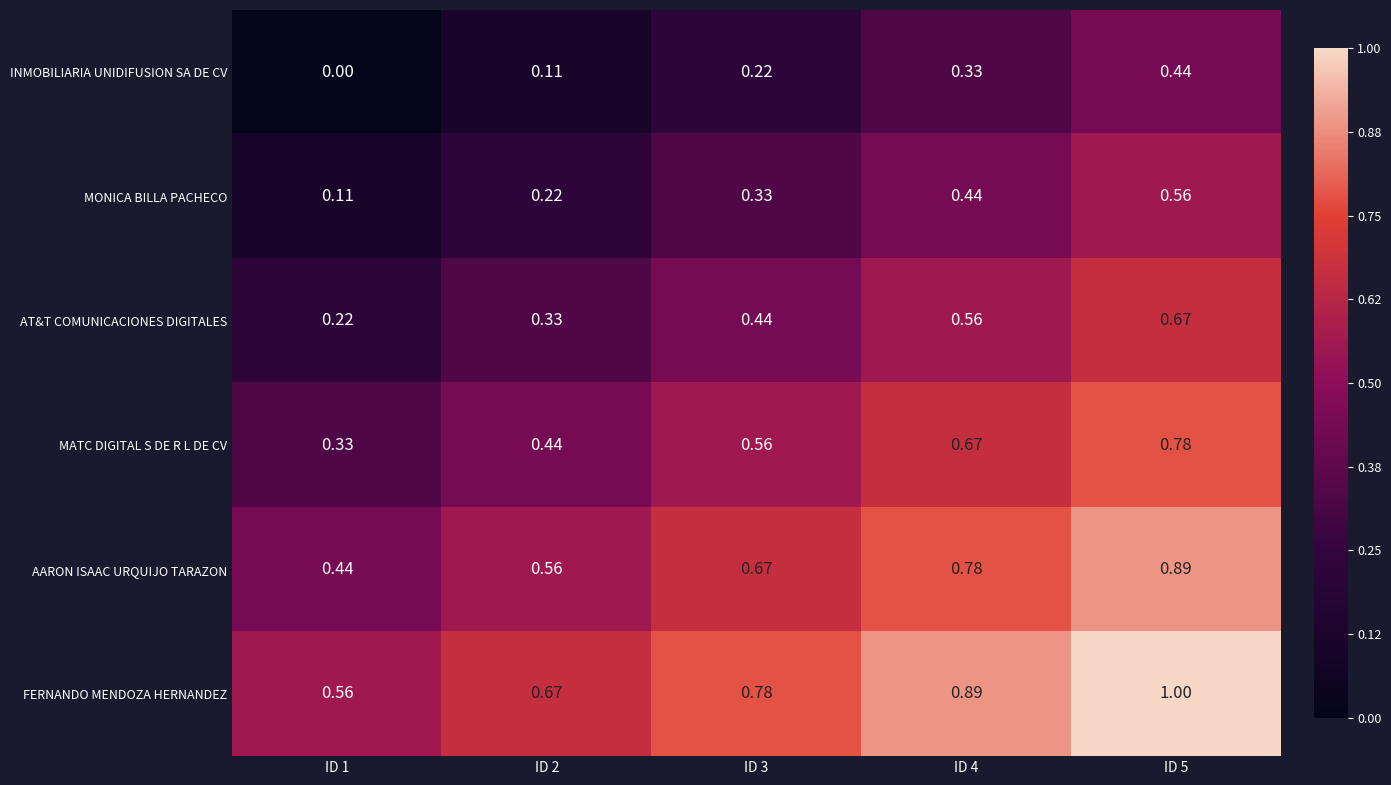

Which series changed the most between ID 1 and ID 2?

AARON ISAAC URQUIJO TARAZON